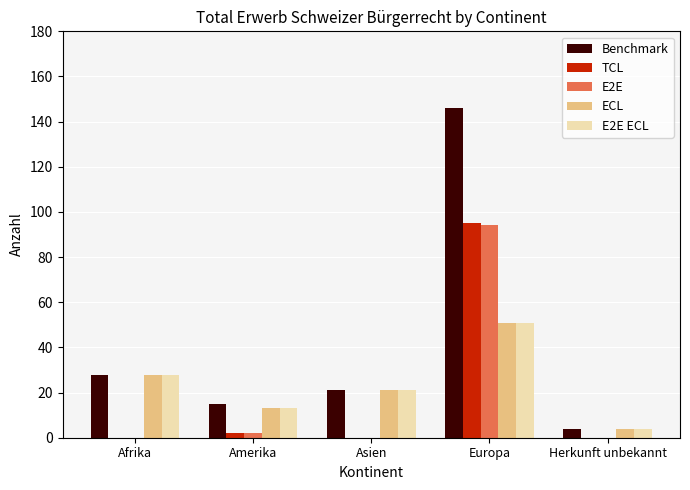

What is the sum of all ECL values?

117